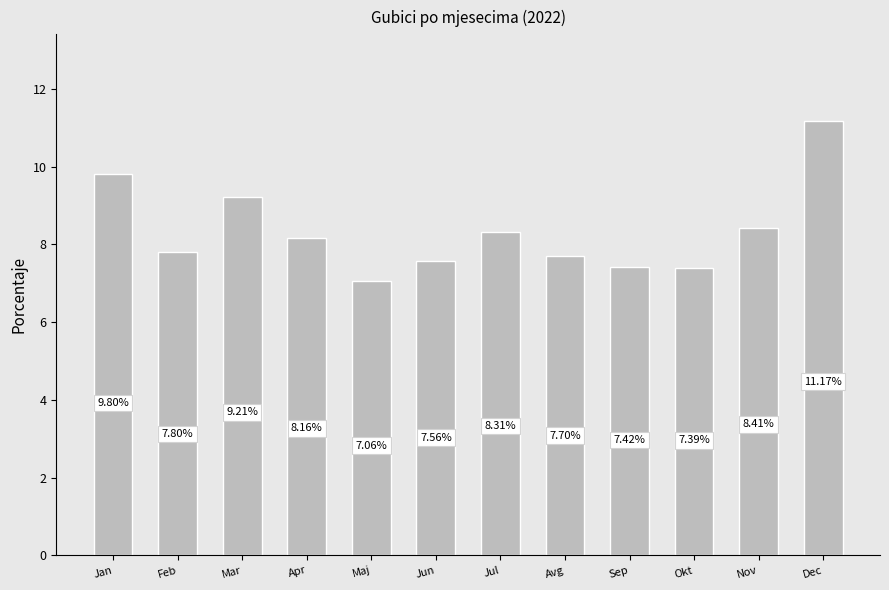

What position from the left is Nov?

11